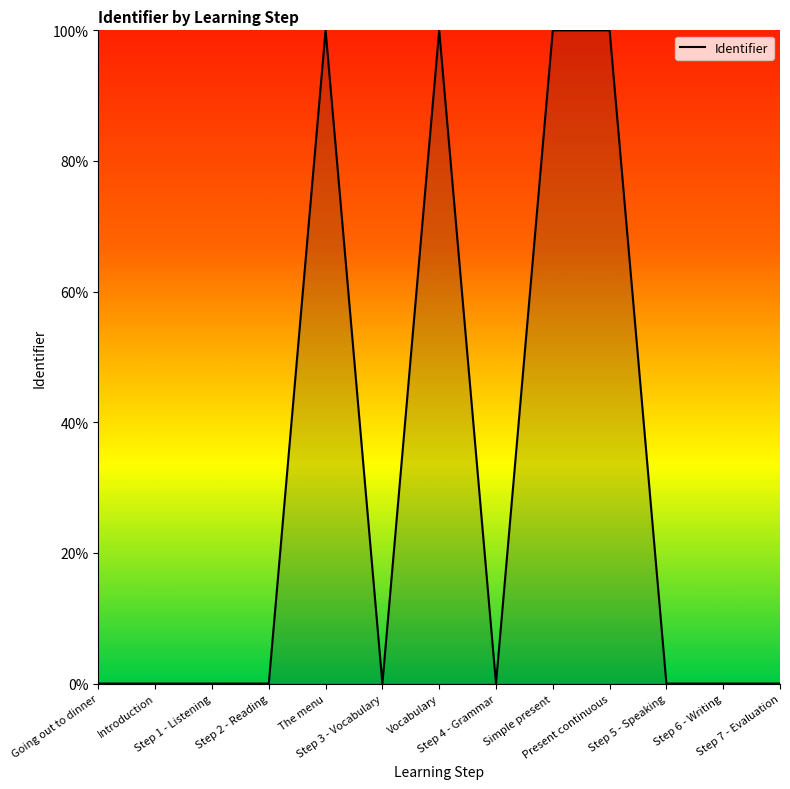

What position from the left is Vocabulary?

7